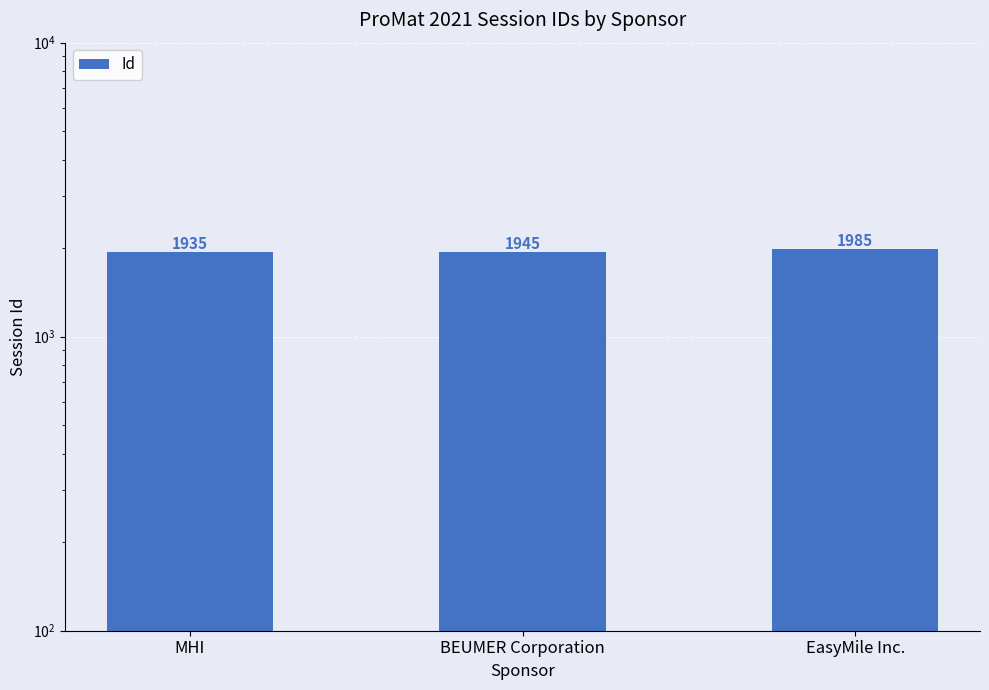

How many values are between 1935 and 1985?

3